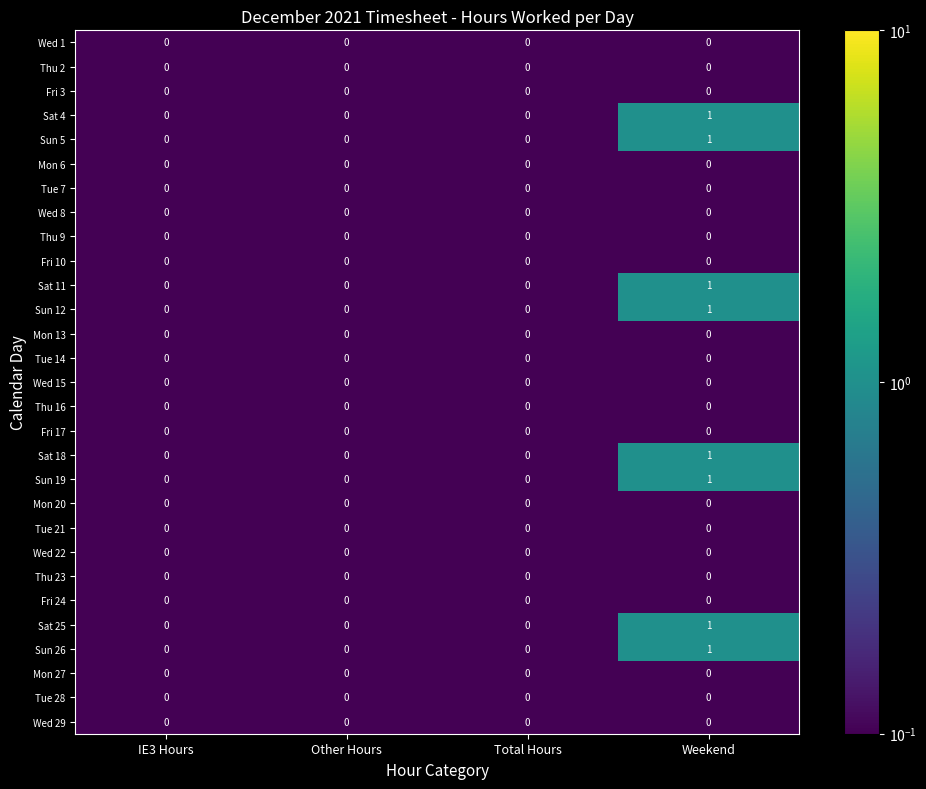

The Fri 3 series shows 0 at Total Hours. True or false?

True